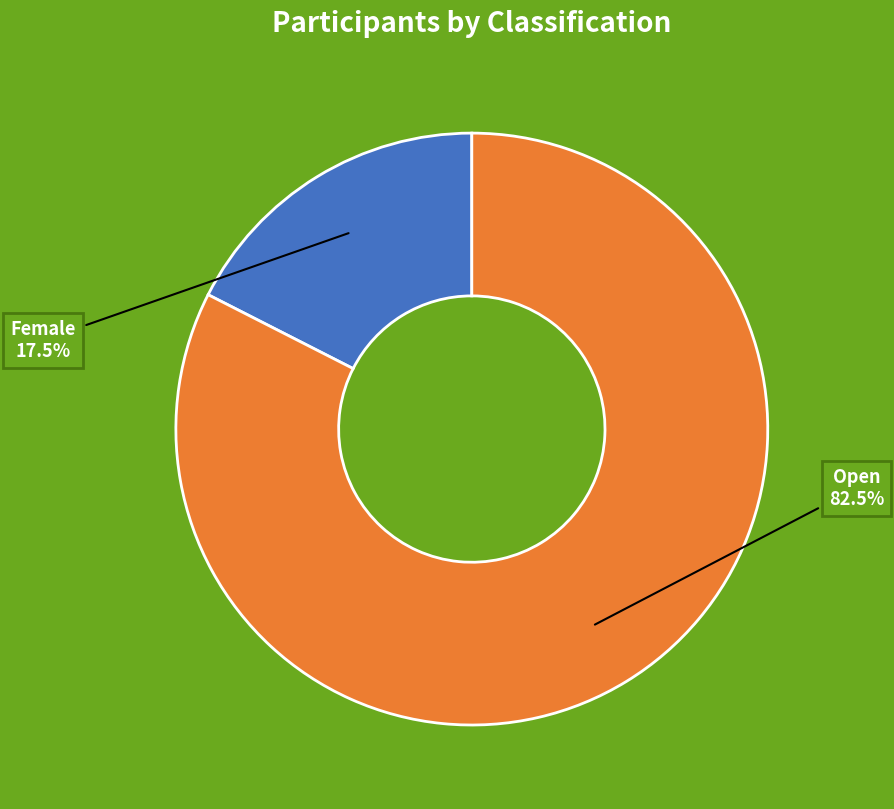

Is the sum of Open and Female greater than half?

Yes